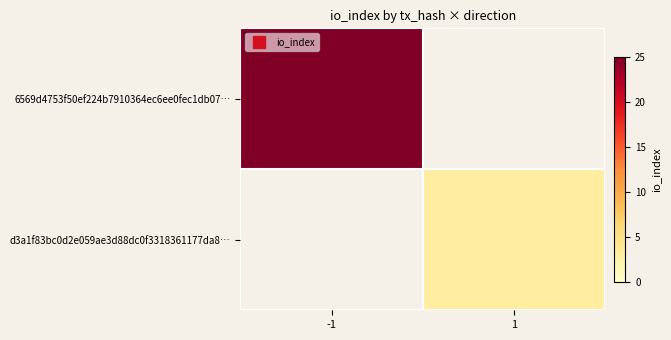

The 6569d4753f50ef224b7910364ec6ee0fec1db07… series shows 25.0 at -1. True or false?

True